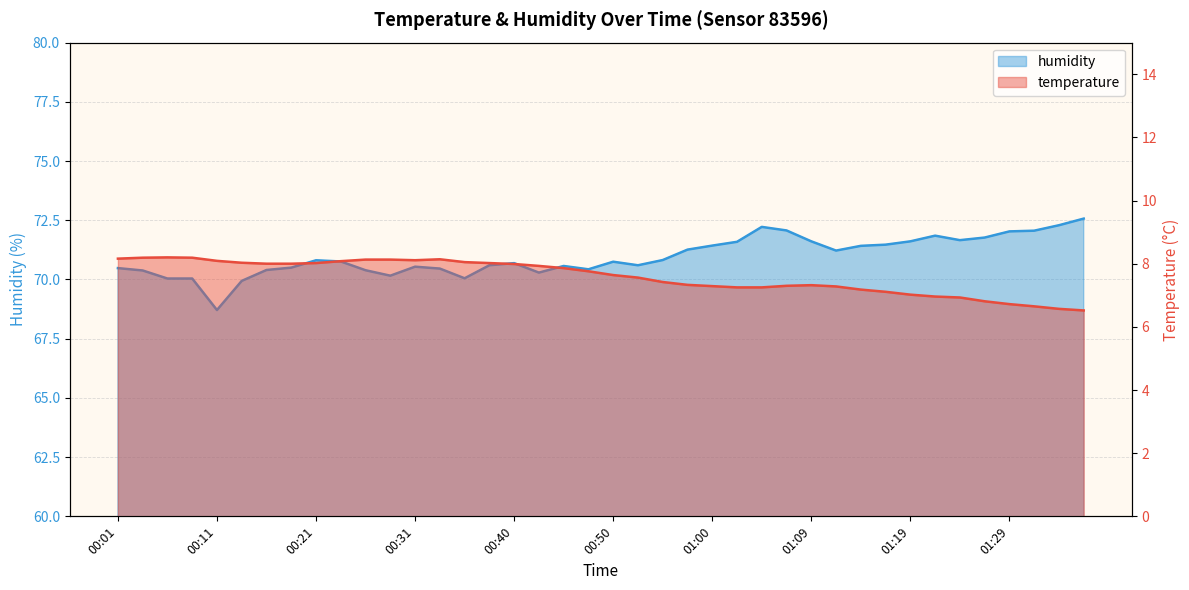

Is the value of temperature at 00:14 greater than the value of humidity at 00:16?

No